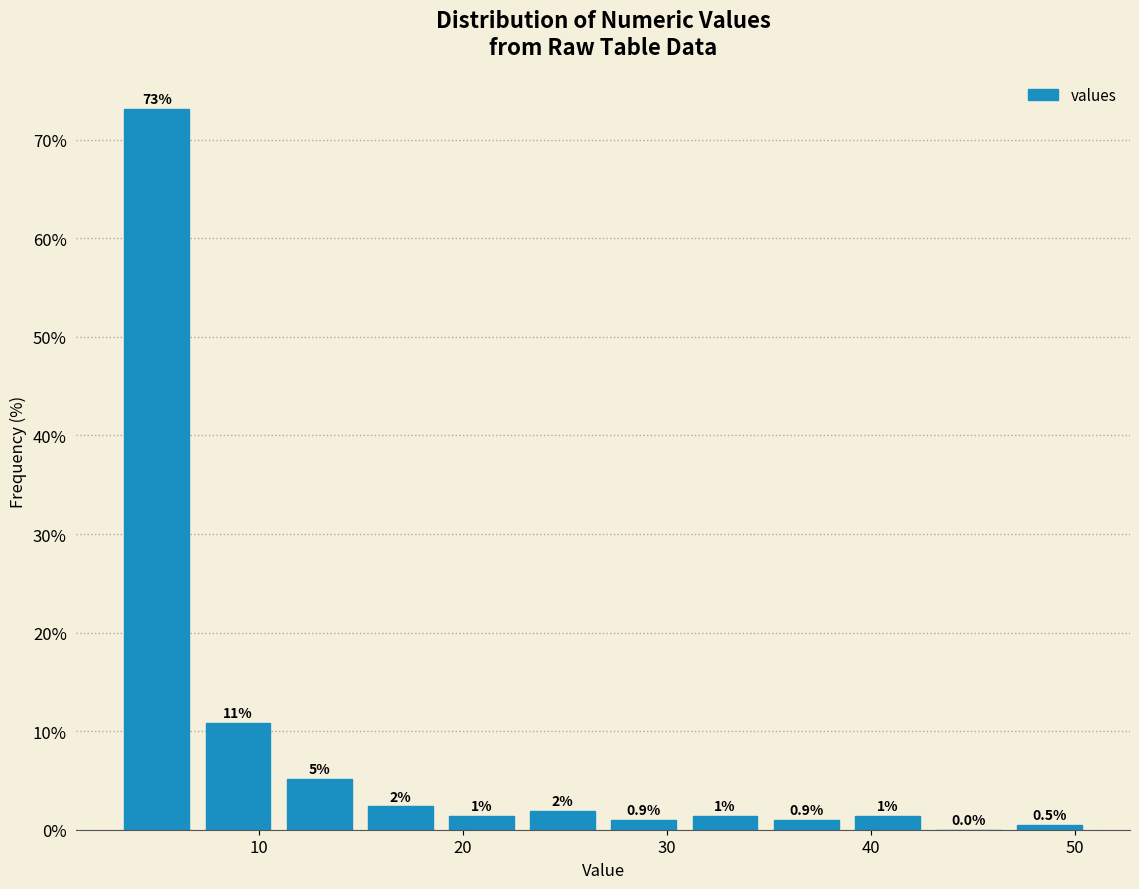

Around what value on the x-axis is the tallest bar? Give the approximate position of its centre, as read against the axis.

5